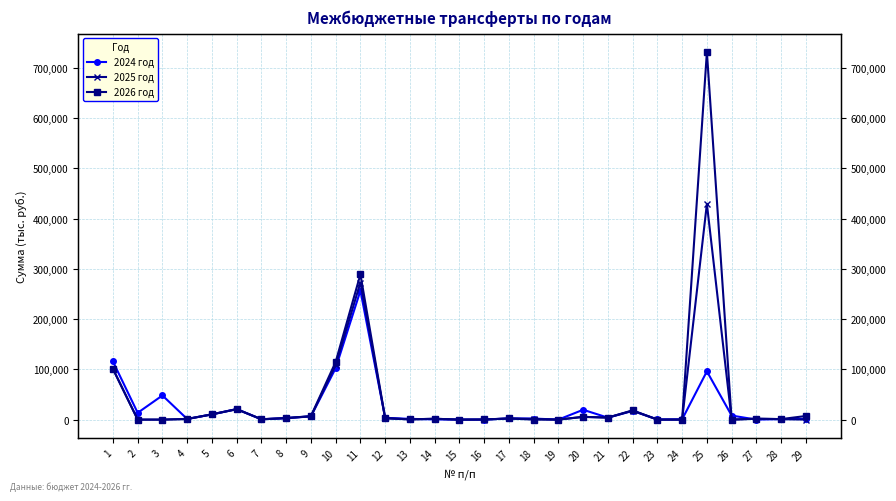

Between 27 and 25, which is larger?

25